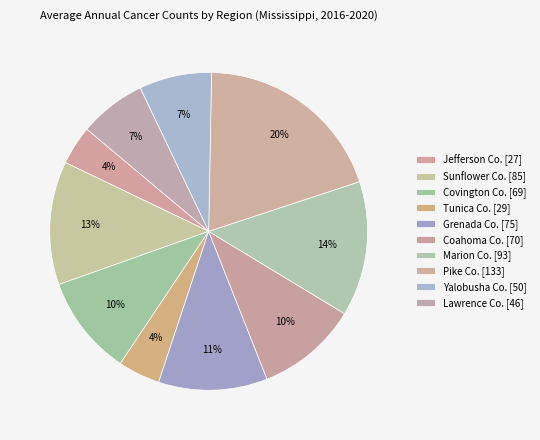

How many segments does this pie chart have?

10